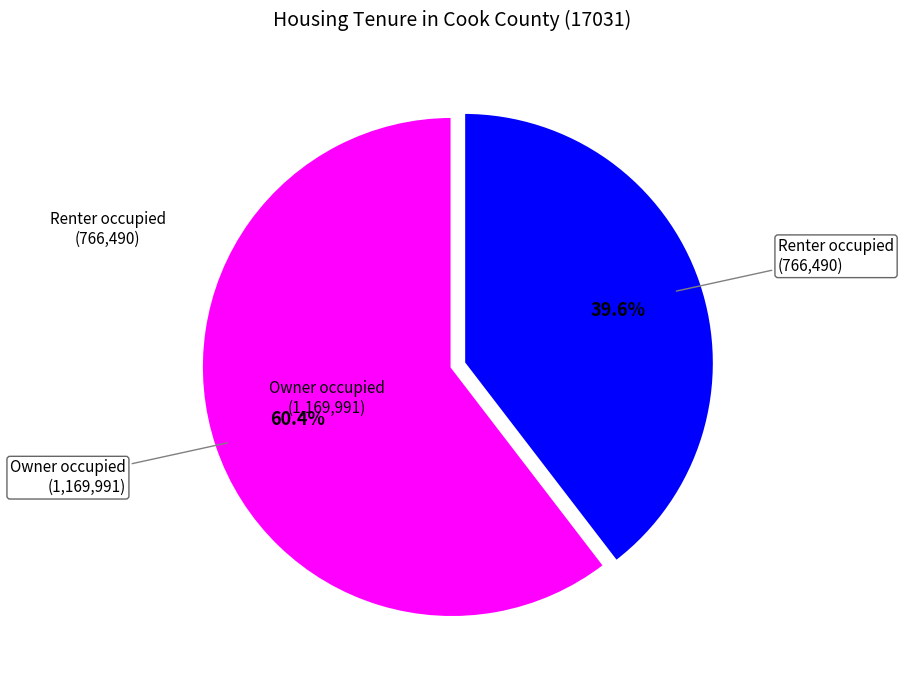

Is there any slice that represents more than half of the pie?

Yes